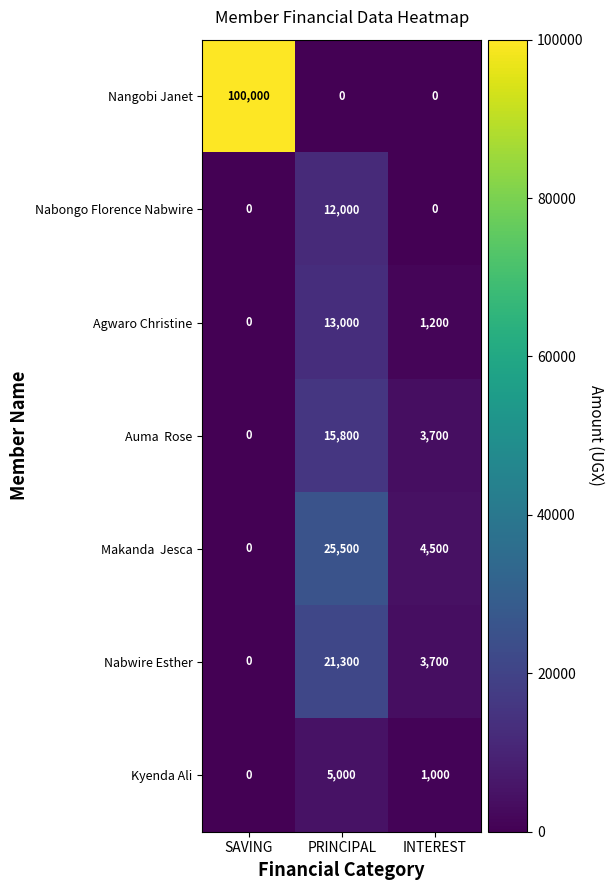

Between SAVING and PRINCIPAL, which series saw the biggest shift?

Nangobi Janet